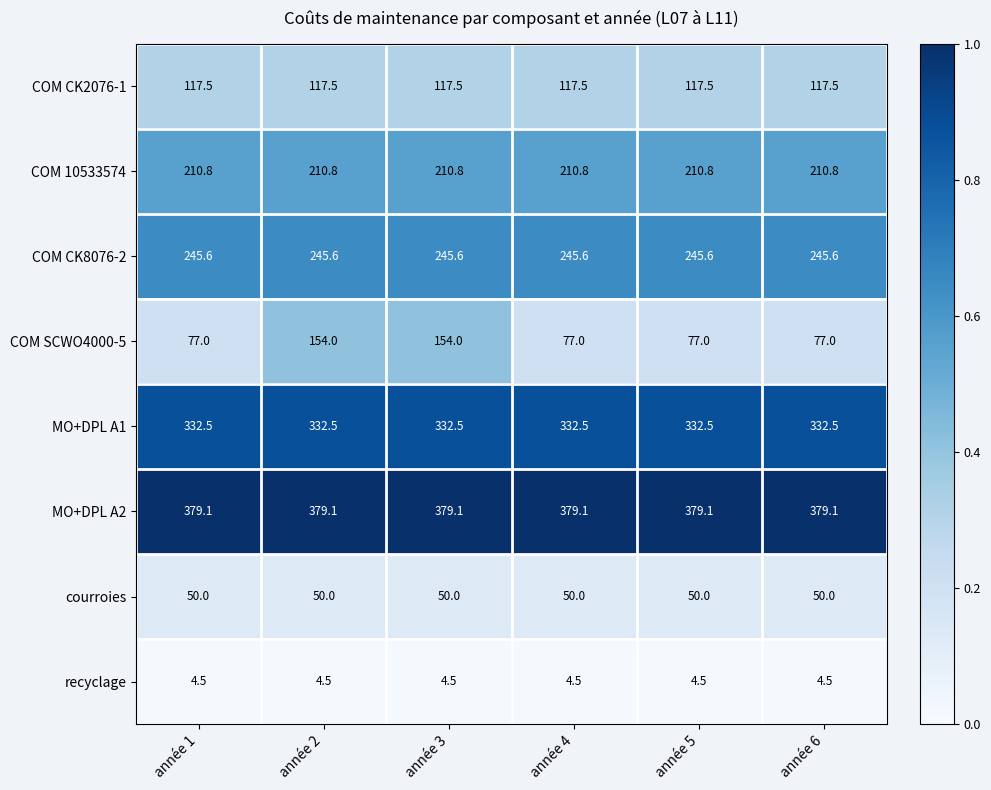

What is the total value across all series at année 4?

1417.0